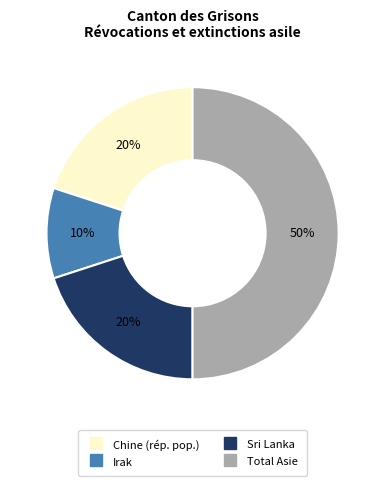

To the nearest percent, what is the difference between the largest and smallest slice percentages?

40%